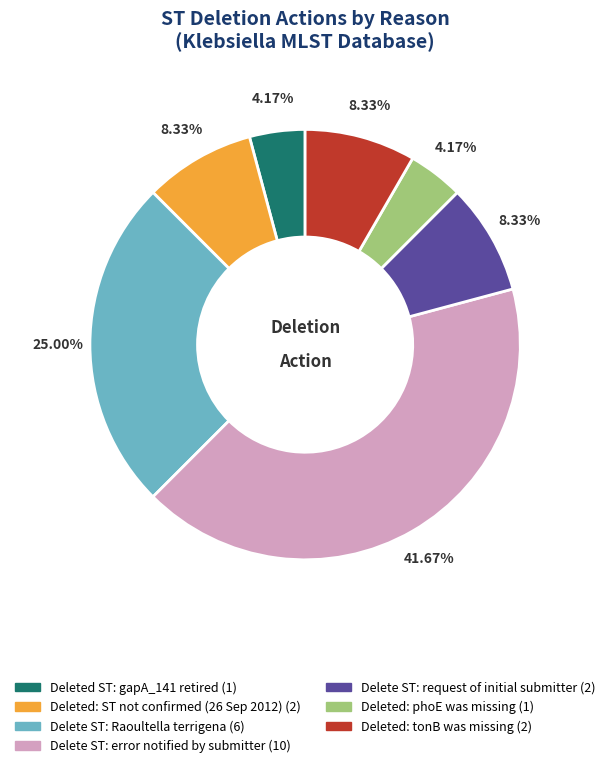

Which category has the biggest portion of the pie?

Delete ST: error notified by submitter